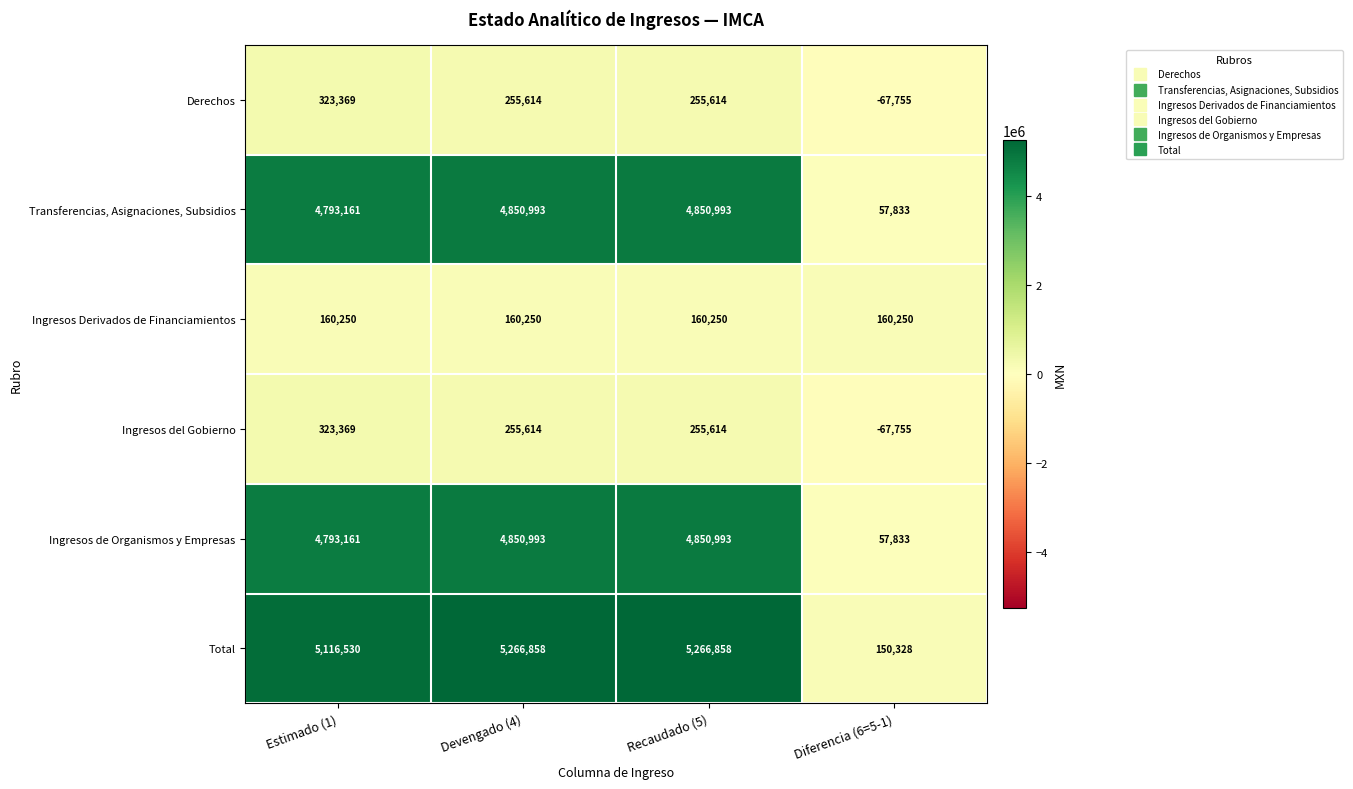

Is it true that Ingresos del Gobierno equals -41758 at Diferencia (6=5-1)?

False